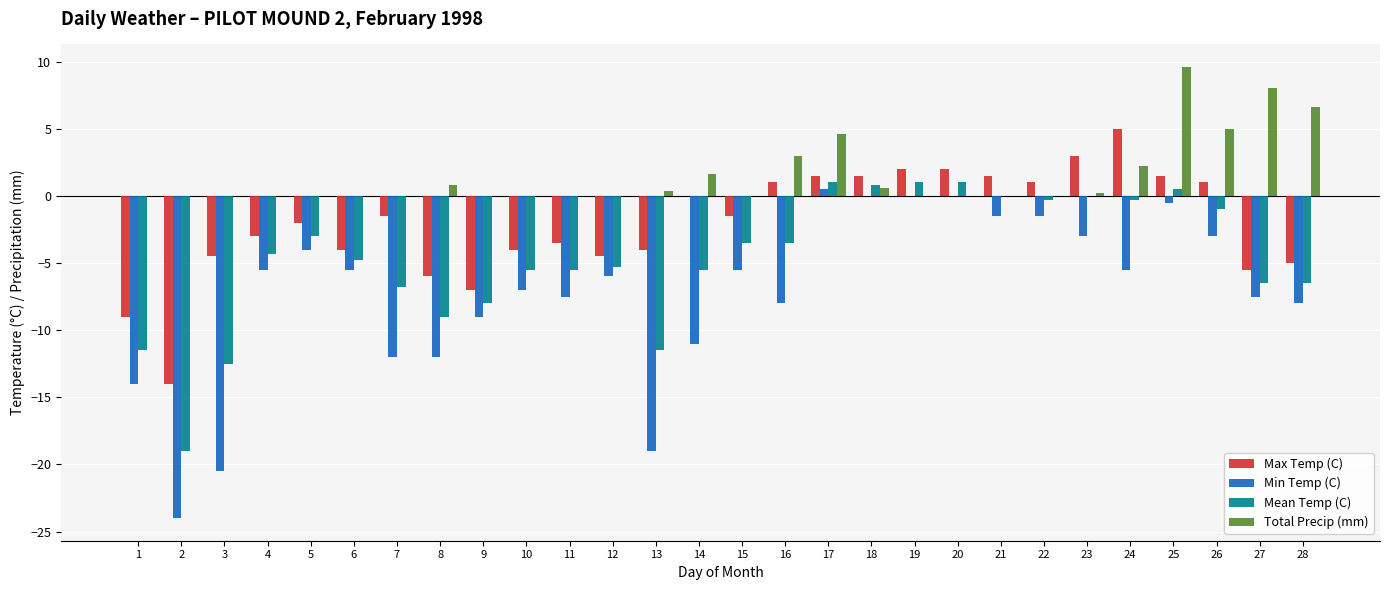

What are all the series names shown in the legend?

Max Temp (C), Min Temp (C), Mean Temp (C), Total Precip (mm)